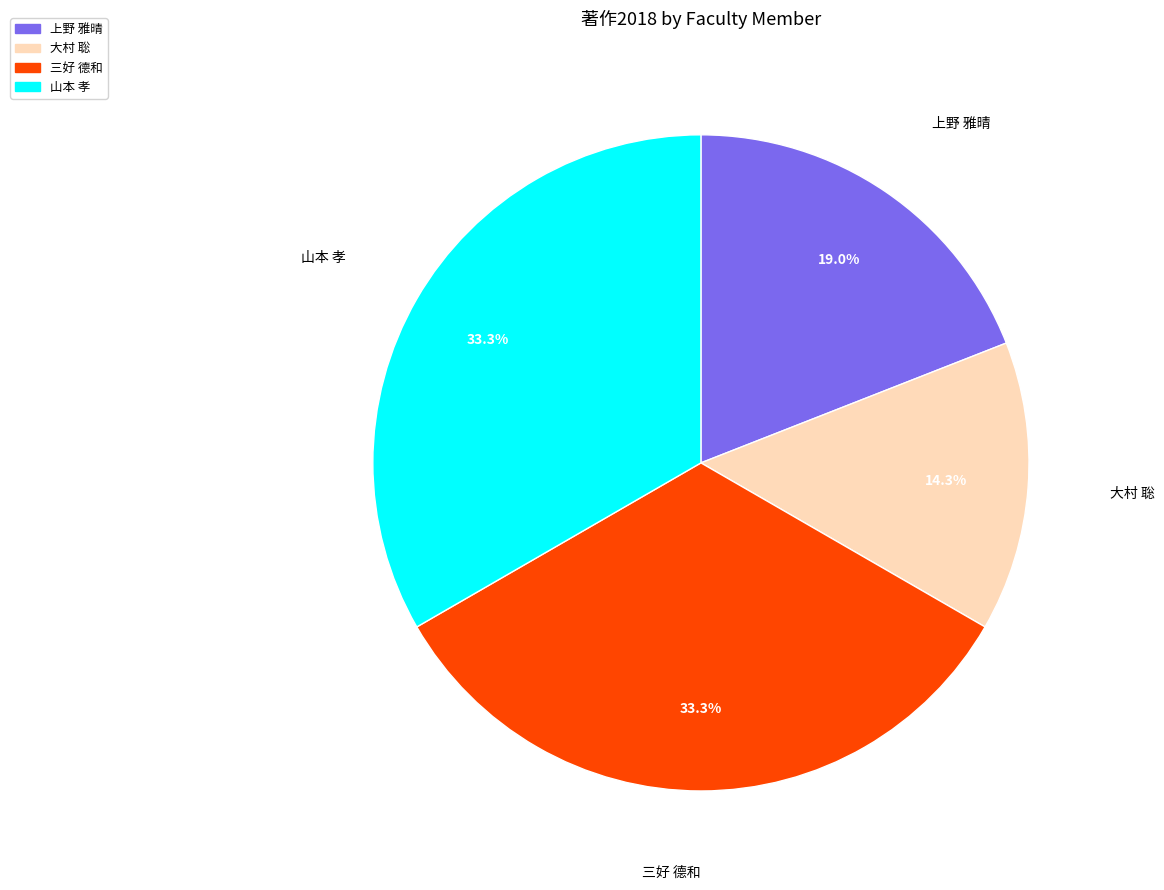

What is the ratio of the value at 上野 雅晴 to the value at 三好 德和?

0.6